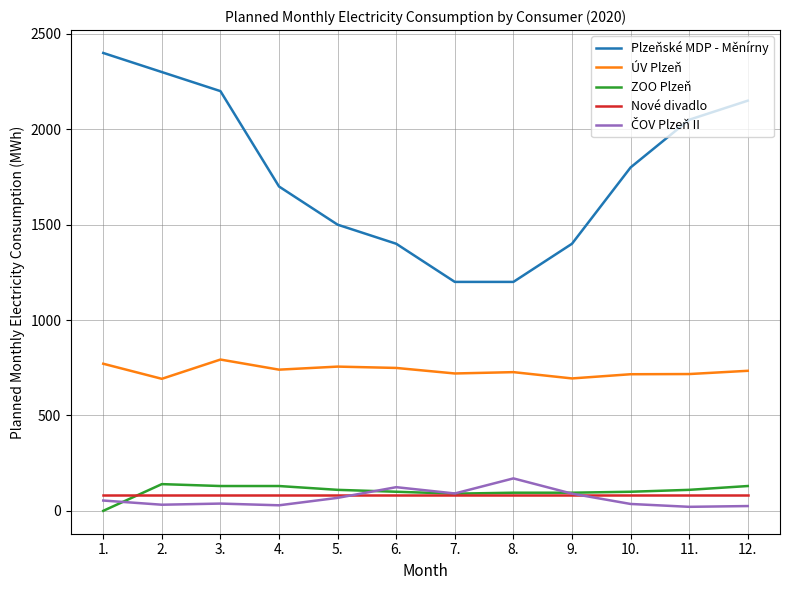

The value of ZOO Plzeň at 2. is 140. True or false?

True